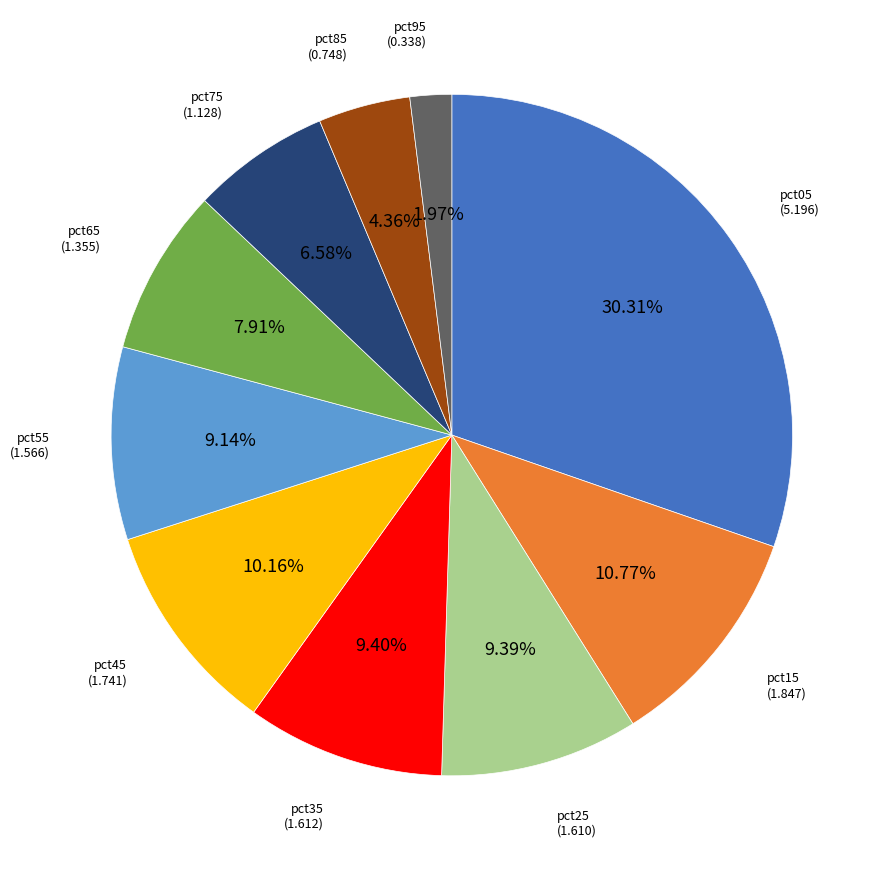

Does any single category account for the majority?

No